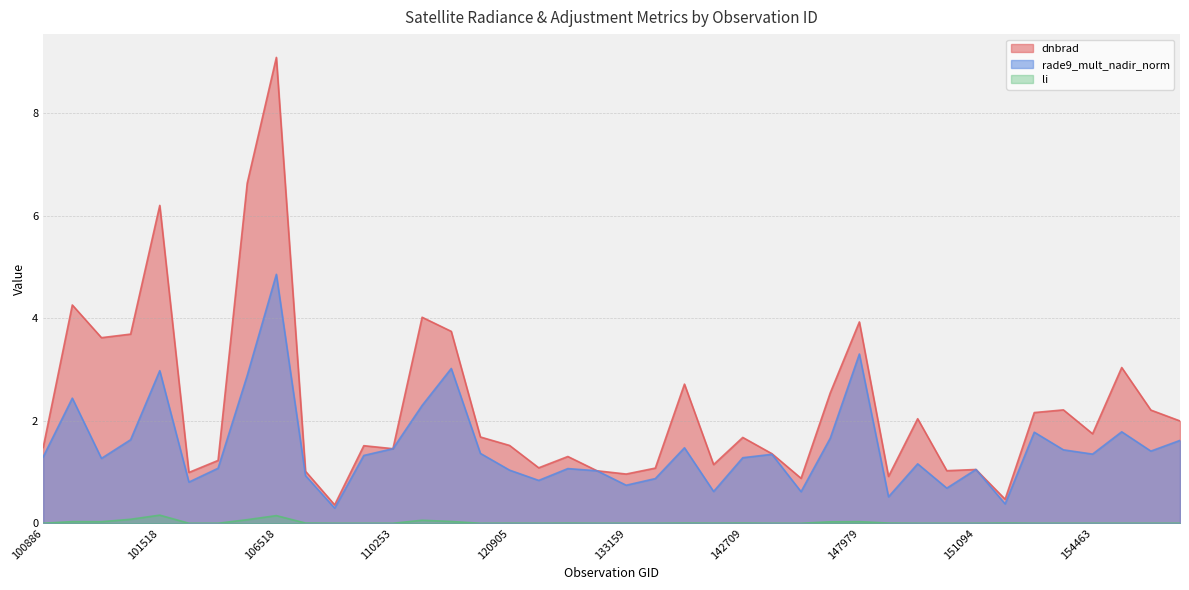

Count the number of data series in this chart.

3